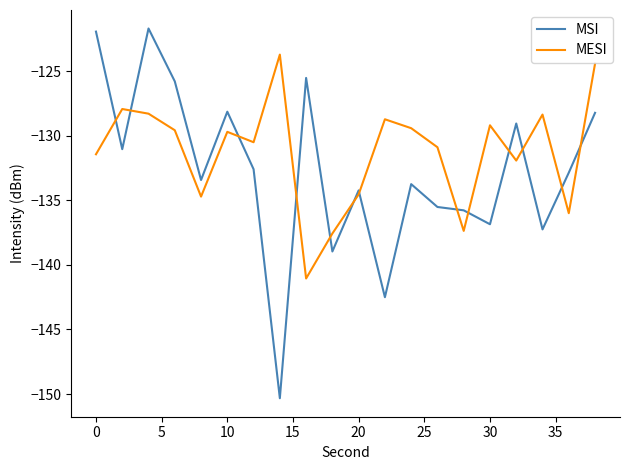

Which series has the widest spread of values?

MSI